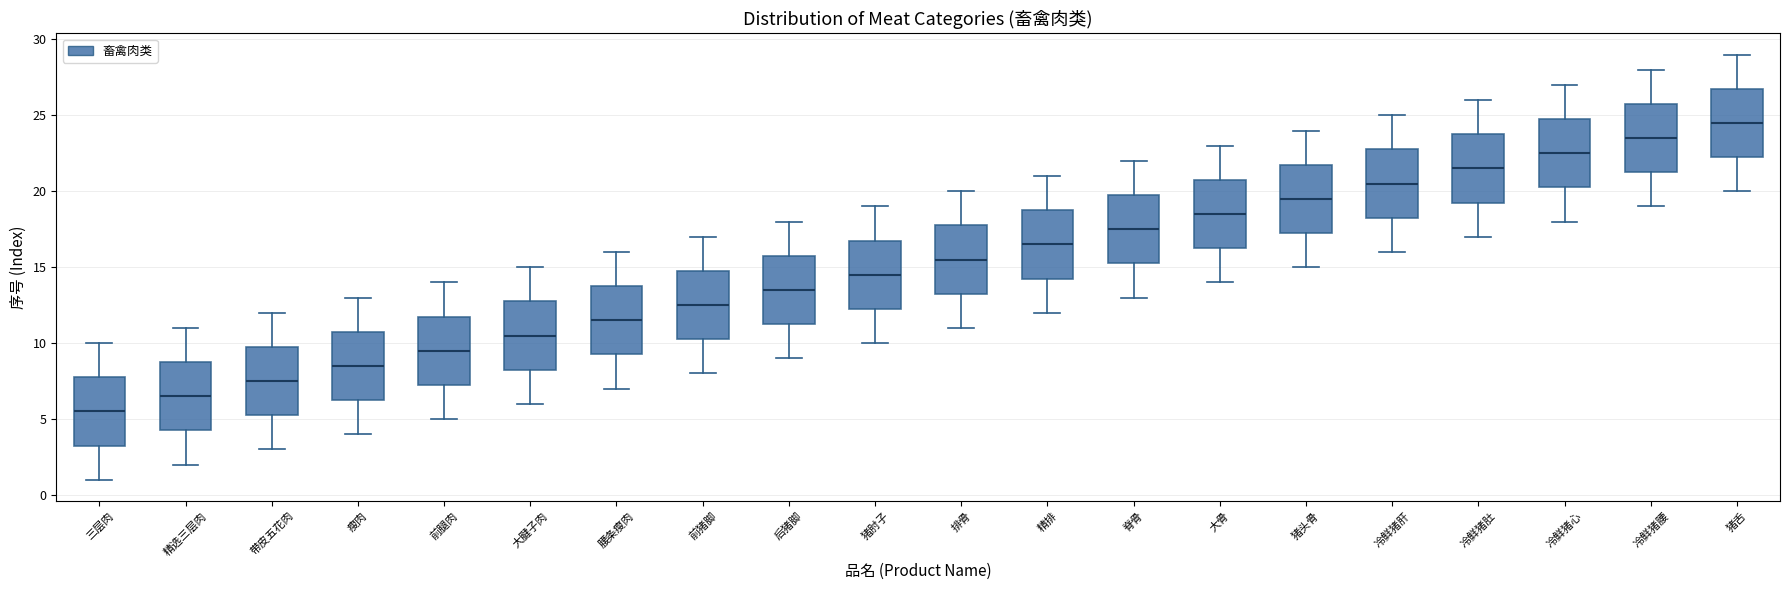

Where does the lower whisker of the box for 前猪脚 end on the y-axis? The values are not printed on the chart, so give them approximately, as read against the axis.

8.0